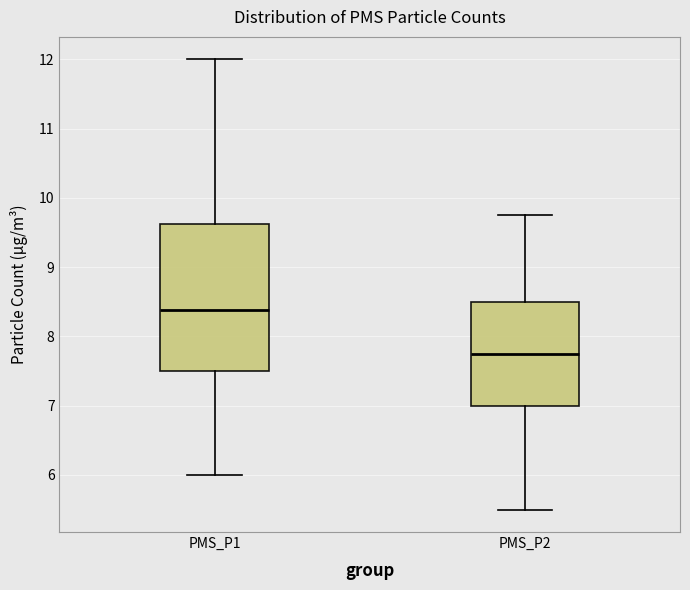

Which box is the tallest, from its lower edge to its upper edge?

PMS_P1